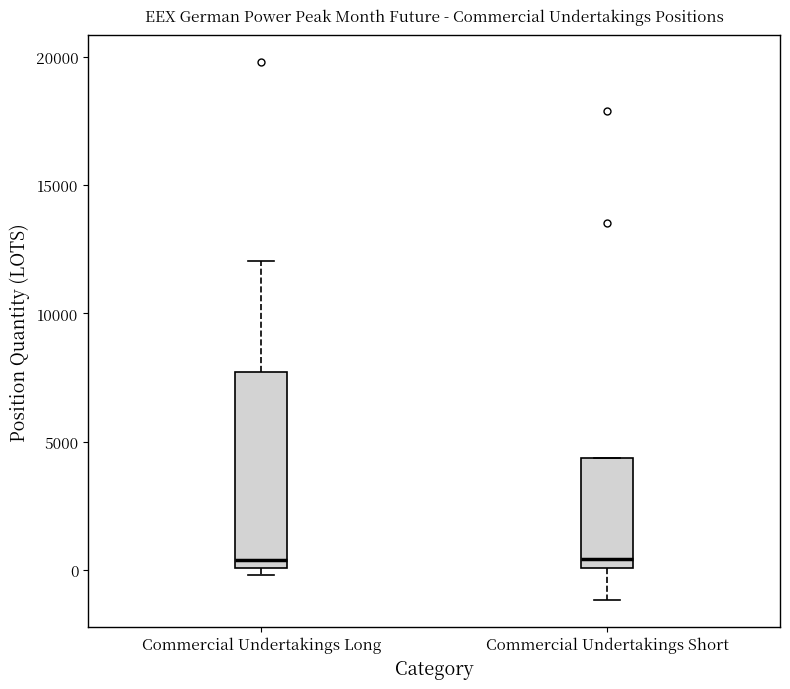

Which box is the tallest, from its lower edge to its upper edge?

Commercial Undertakings Long